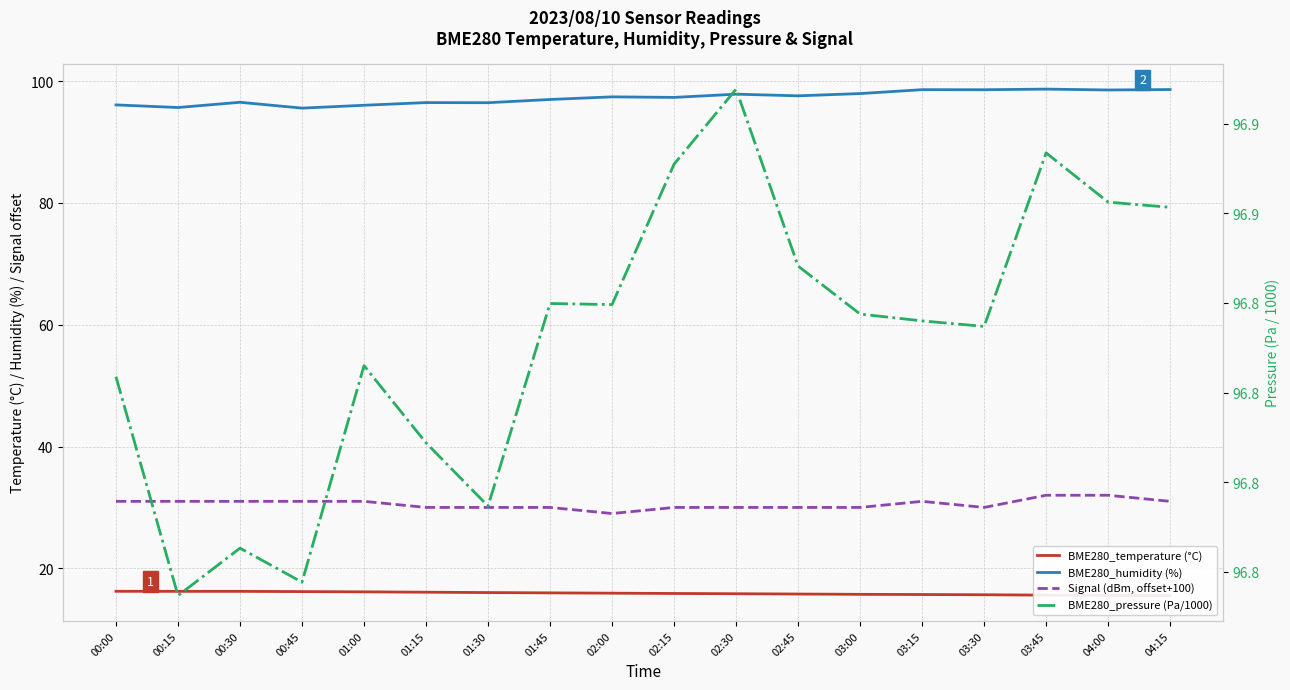

True or false: BME280_temperature (°C) has more than 2 interior local peaks.

False